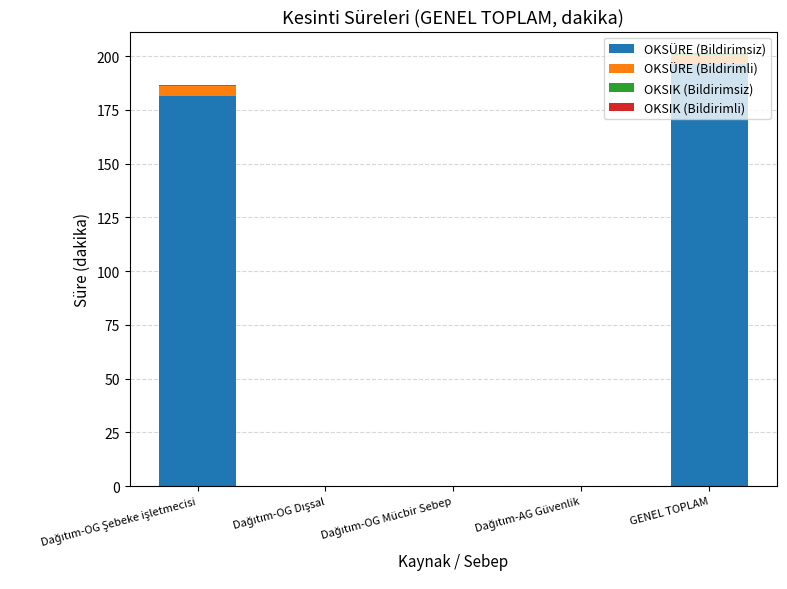

What is the highest value of the OKSÜRE (Bildirimsiz) series?

196.3